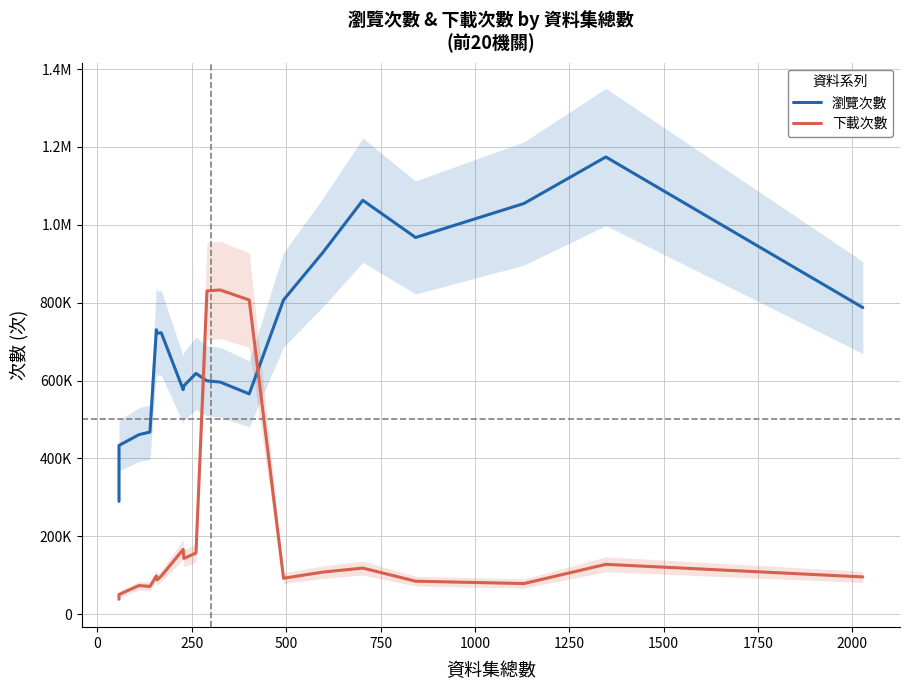

How many lines are shown in the chart?

2